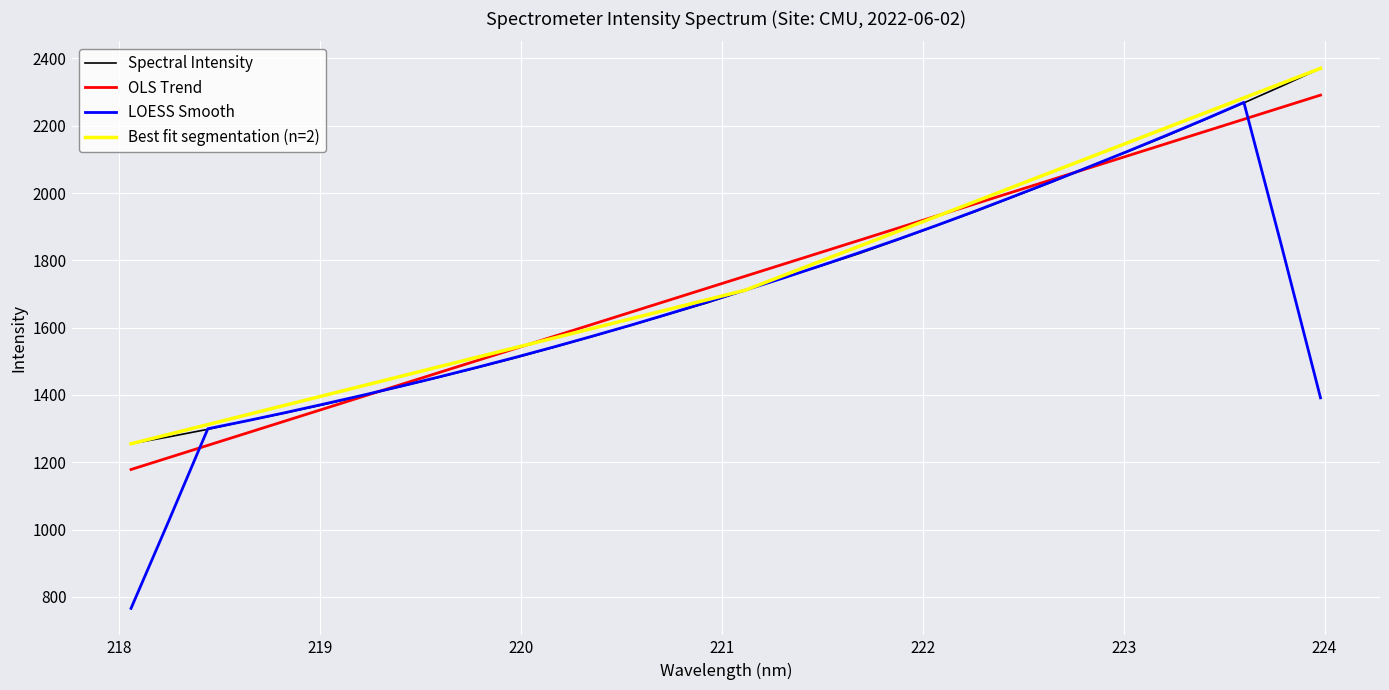

What is the maximum value for LOESS Smooth?

2269.3